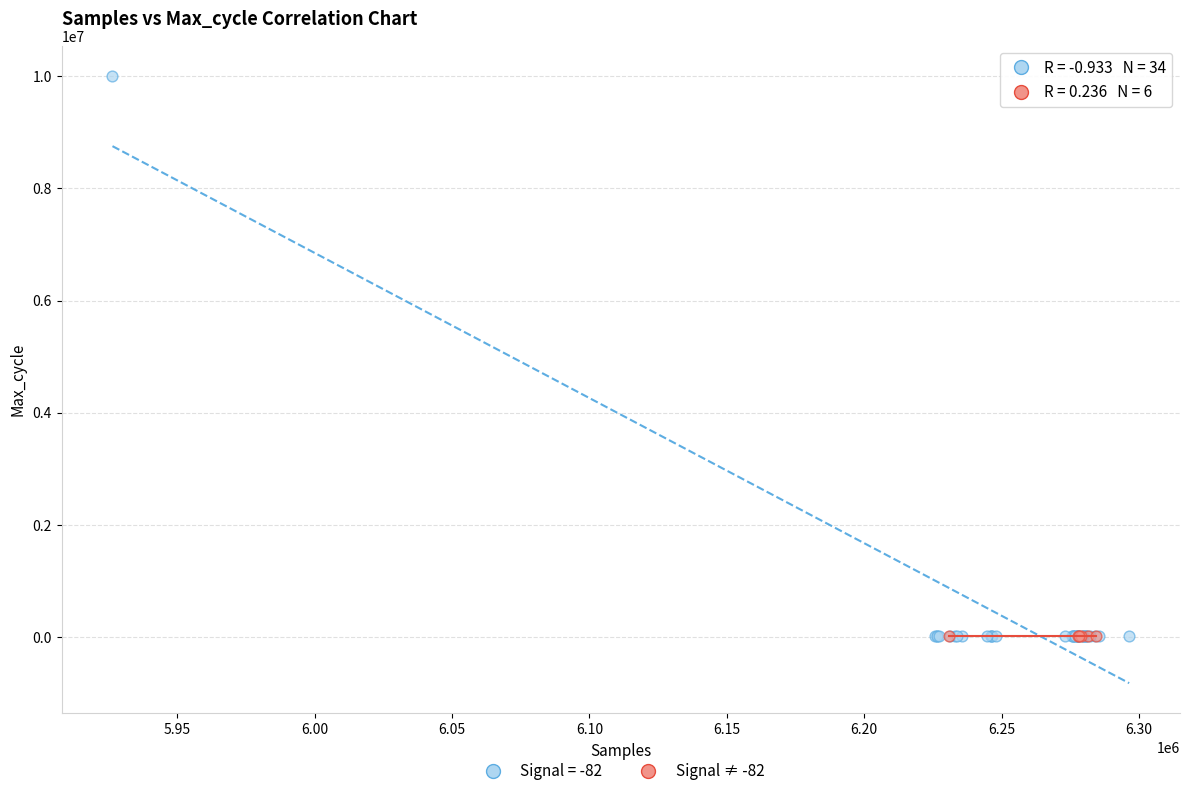

Which series has the widest spread of Y values?

Signal = -82